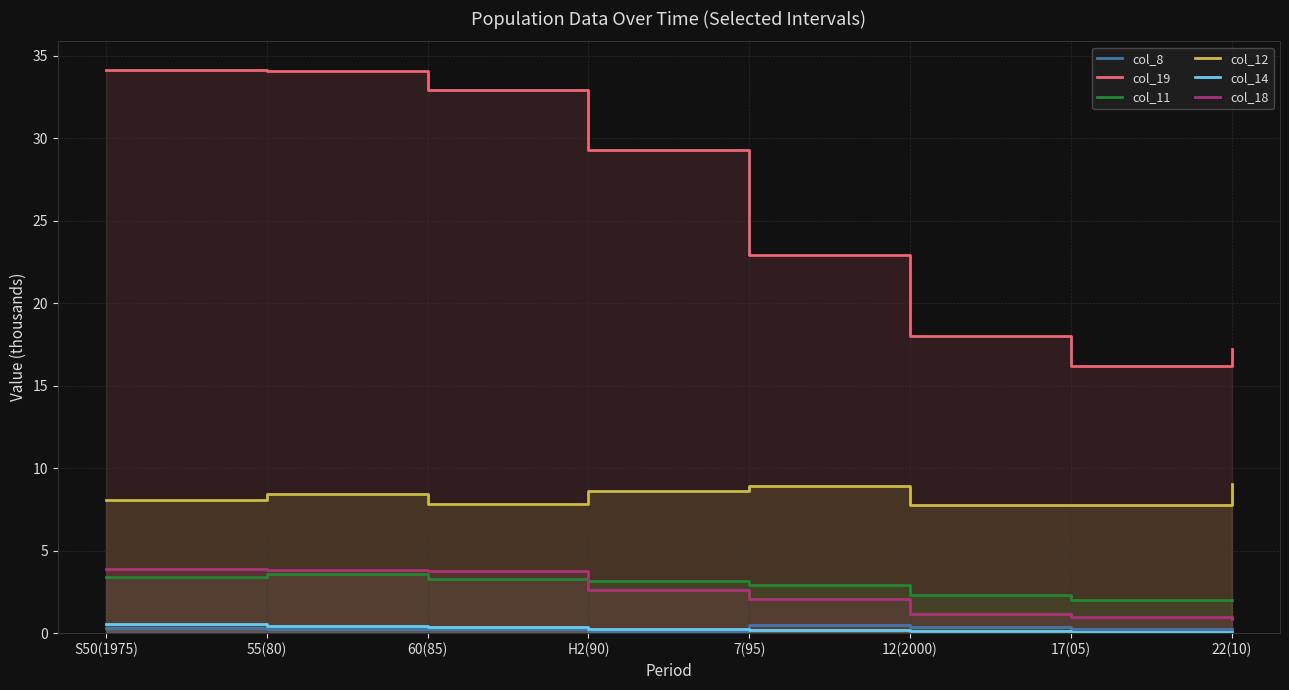

What is the label of the 5th point from the left?

7(95)